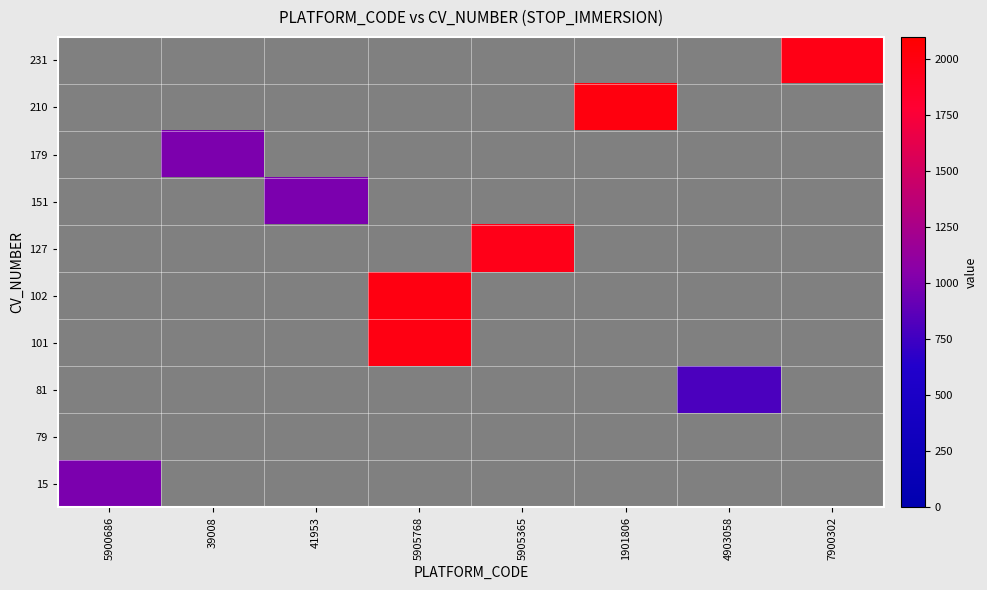

Between 39008 and 7900302, which series saw the biggest shift?

231